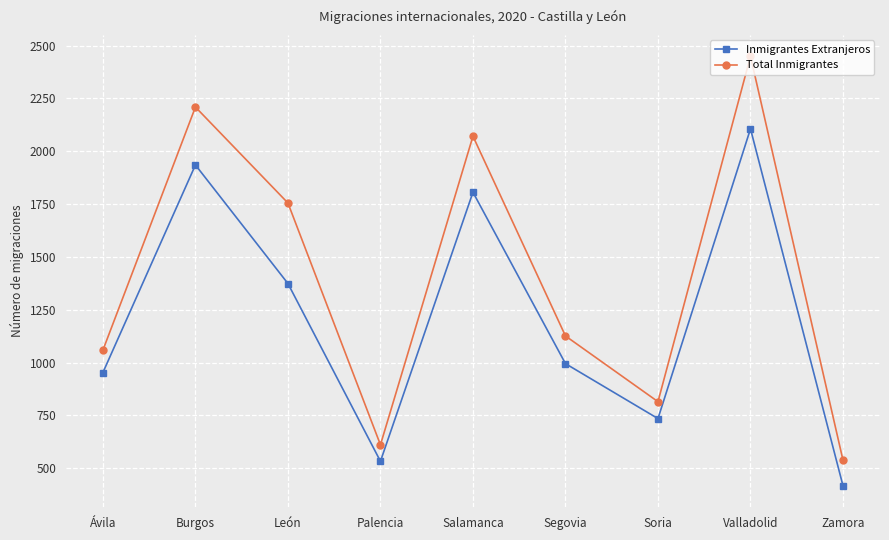

The value of Inmigrantes Extranjeros at Burgos is 945. True or false?

False